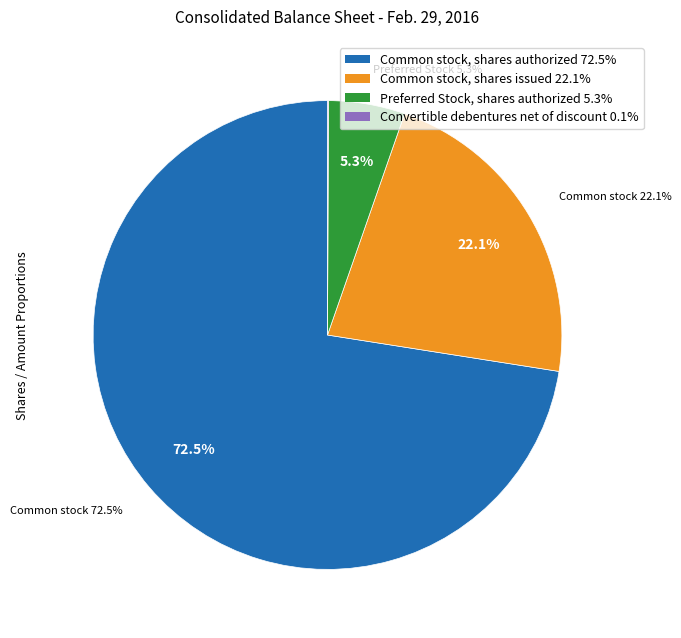

Which category has the smallest portion of the pie?

Convertible debentures net of discount